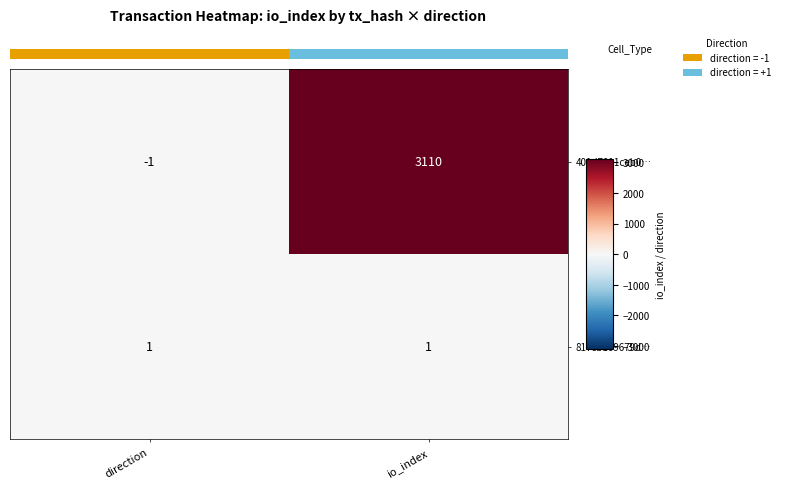

The value of 401d7011ceb0… at direction is -1. True or false?

True